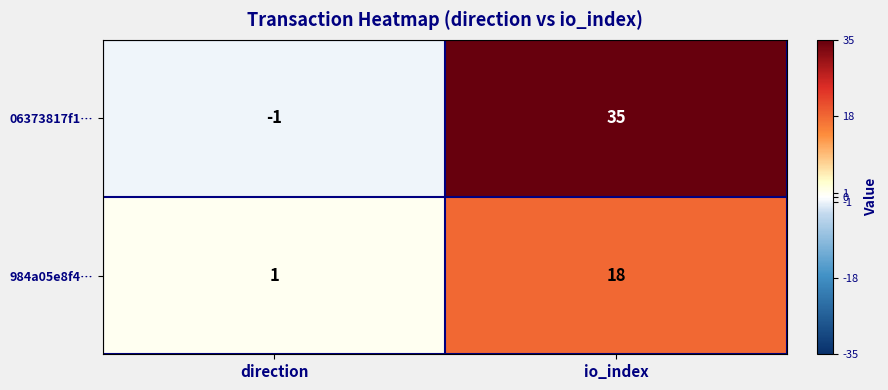

Reading left to right, extract all data points from this chart.

06373817f1…: -1	35
984a05e8f4…: 1	18